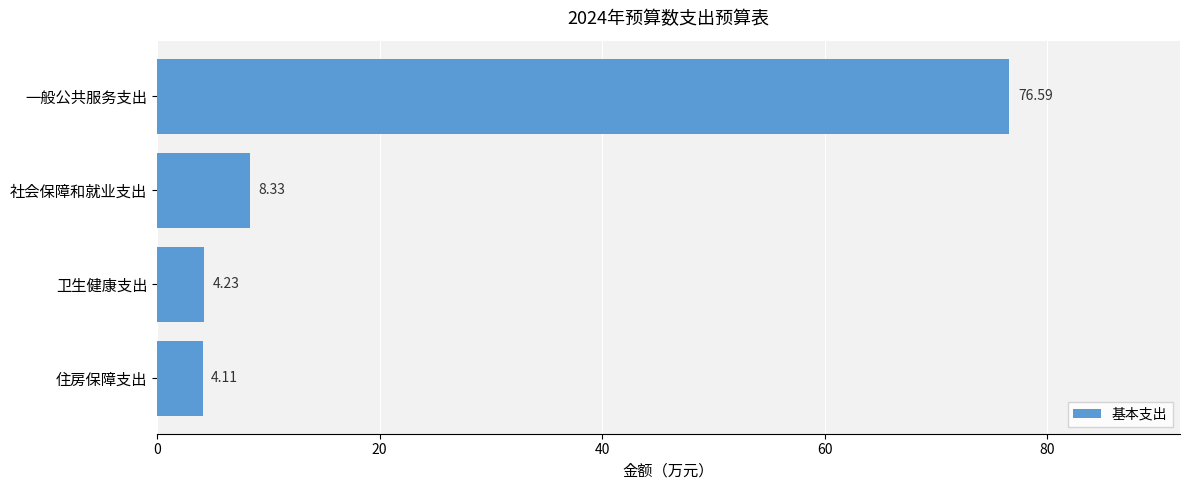

At which label is the value closest to 40?

社会保障和就业支出